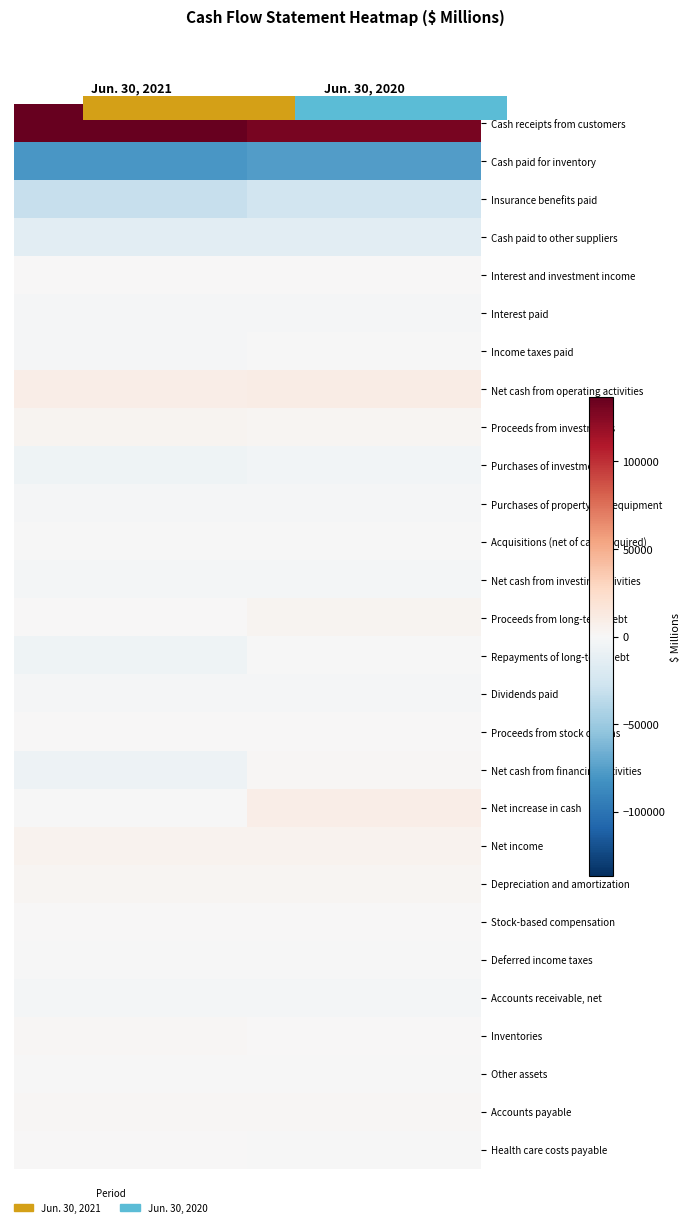

Which has a higher value, 1.00 or 0.00?

1.00